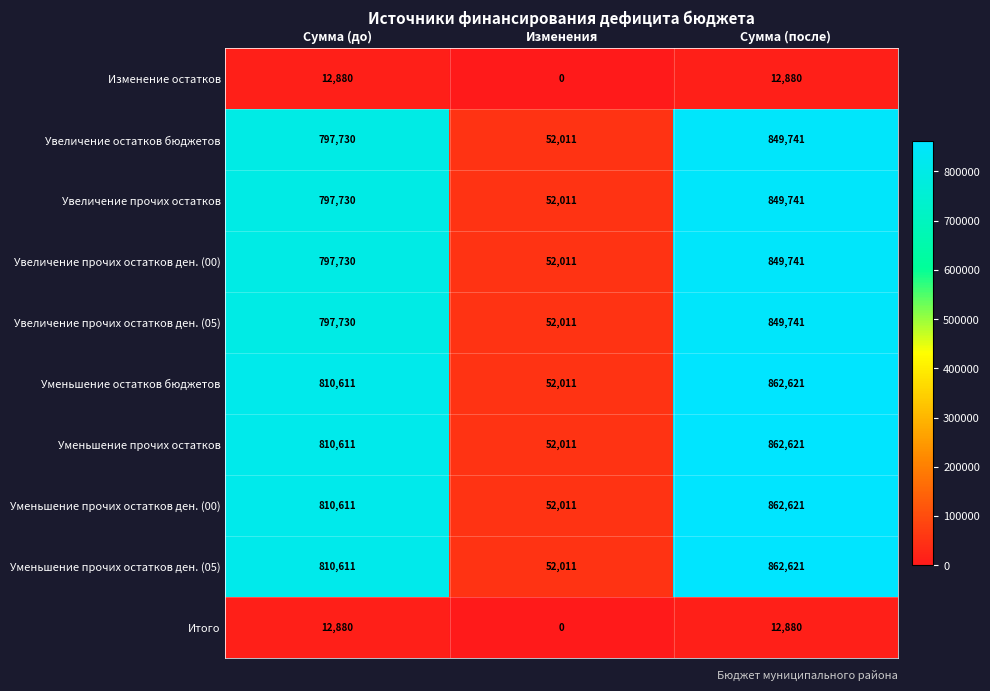

What is the difference between the highest and lowest values at Изменения?

52011